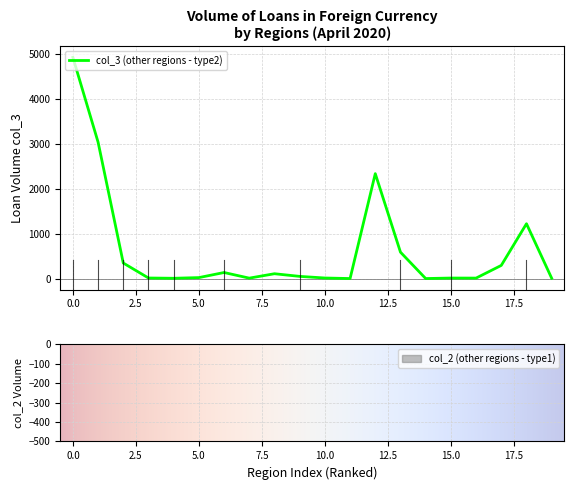

Reading left to right, list all the values displayed in this chart.

4922	3037	351	18	12	27	140	15	113	54	18	6	2337	592	6	17	16	298	1224	13